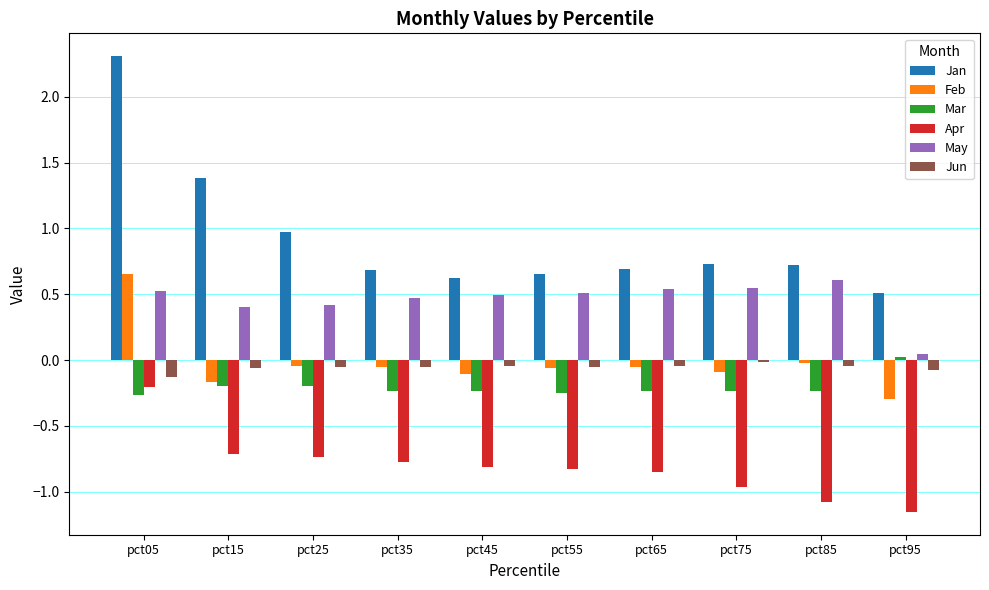

True or false: Mar has a value of -0.2 at pct75.

True